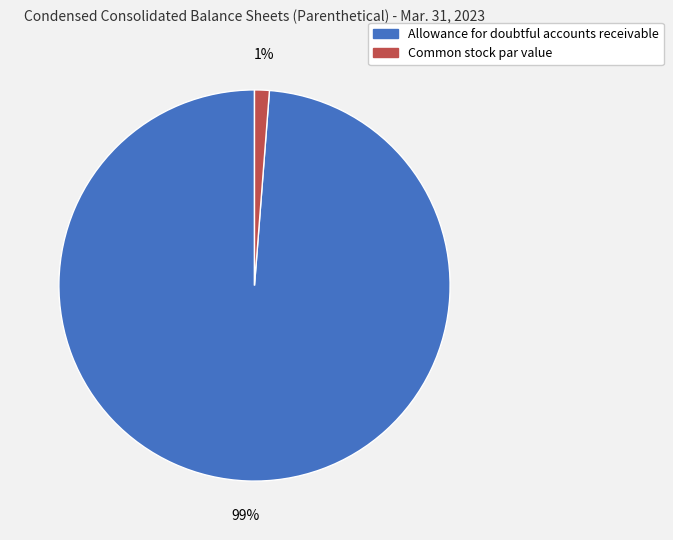

To the nearest percent, what is the average slice percentage?

50%